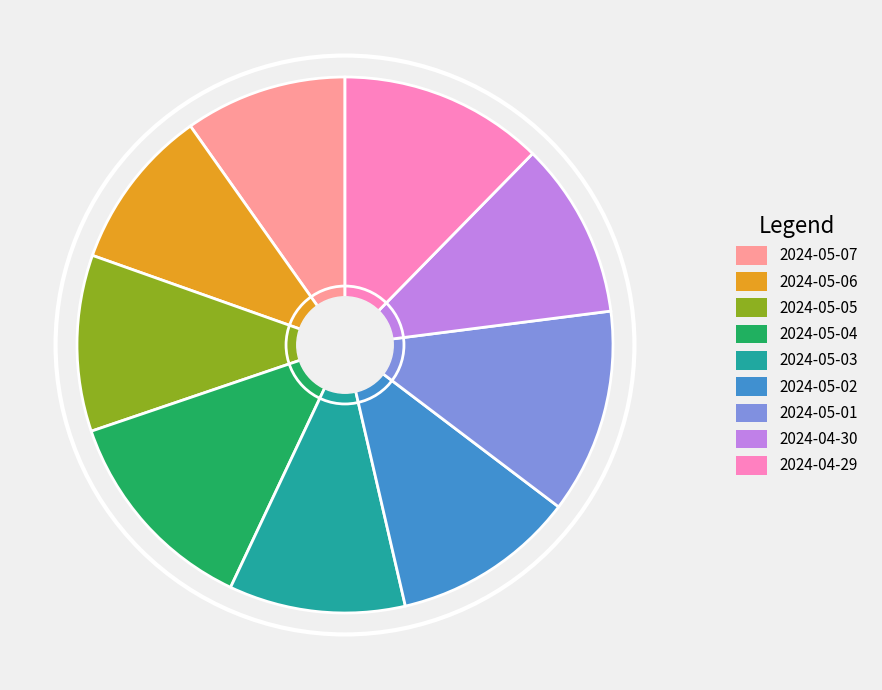

Count the number of slices in the pie.

9